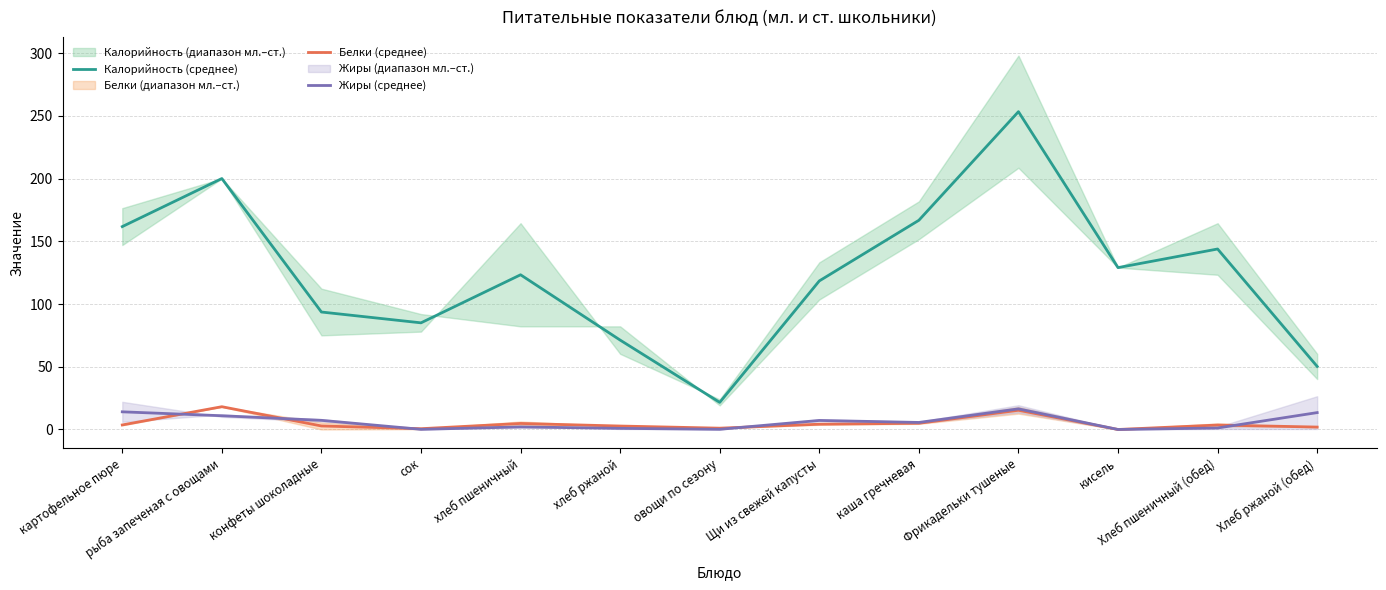

Which series has the widest spread of values?

Калорийность (среднее)